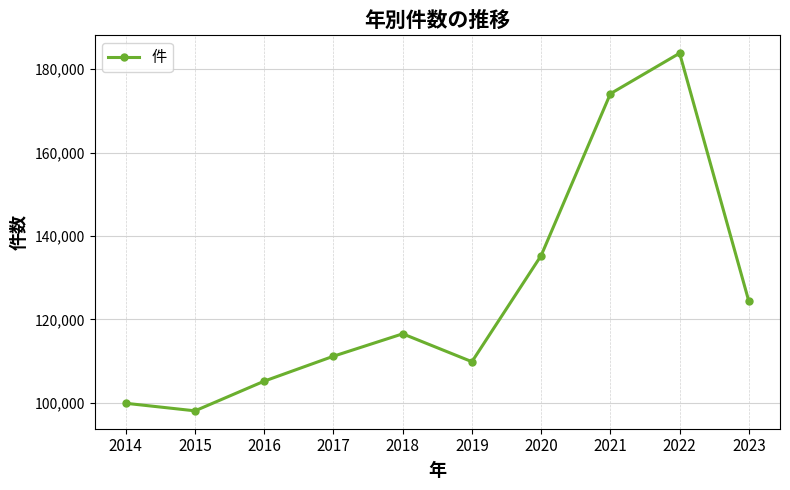

True or false: the data shows 213543 at 2023.

False